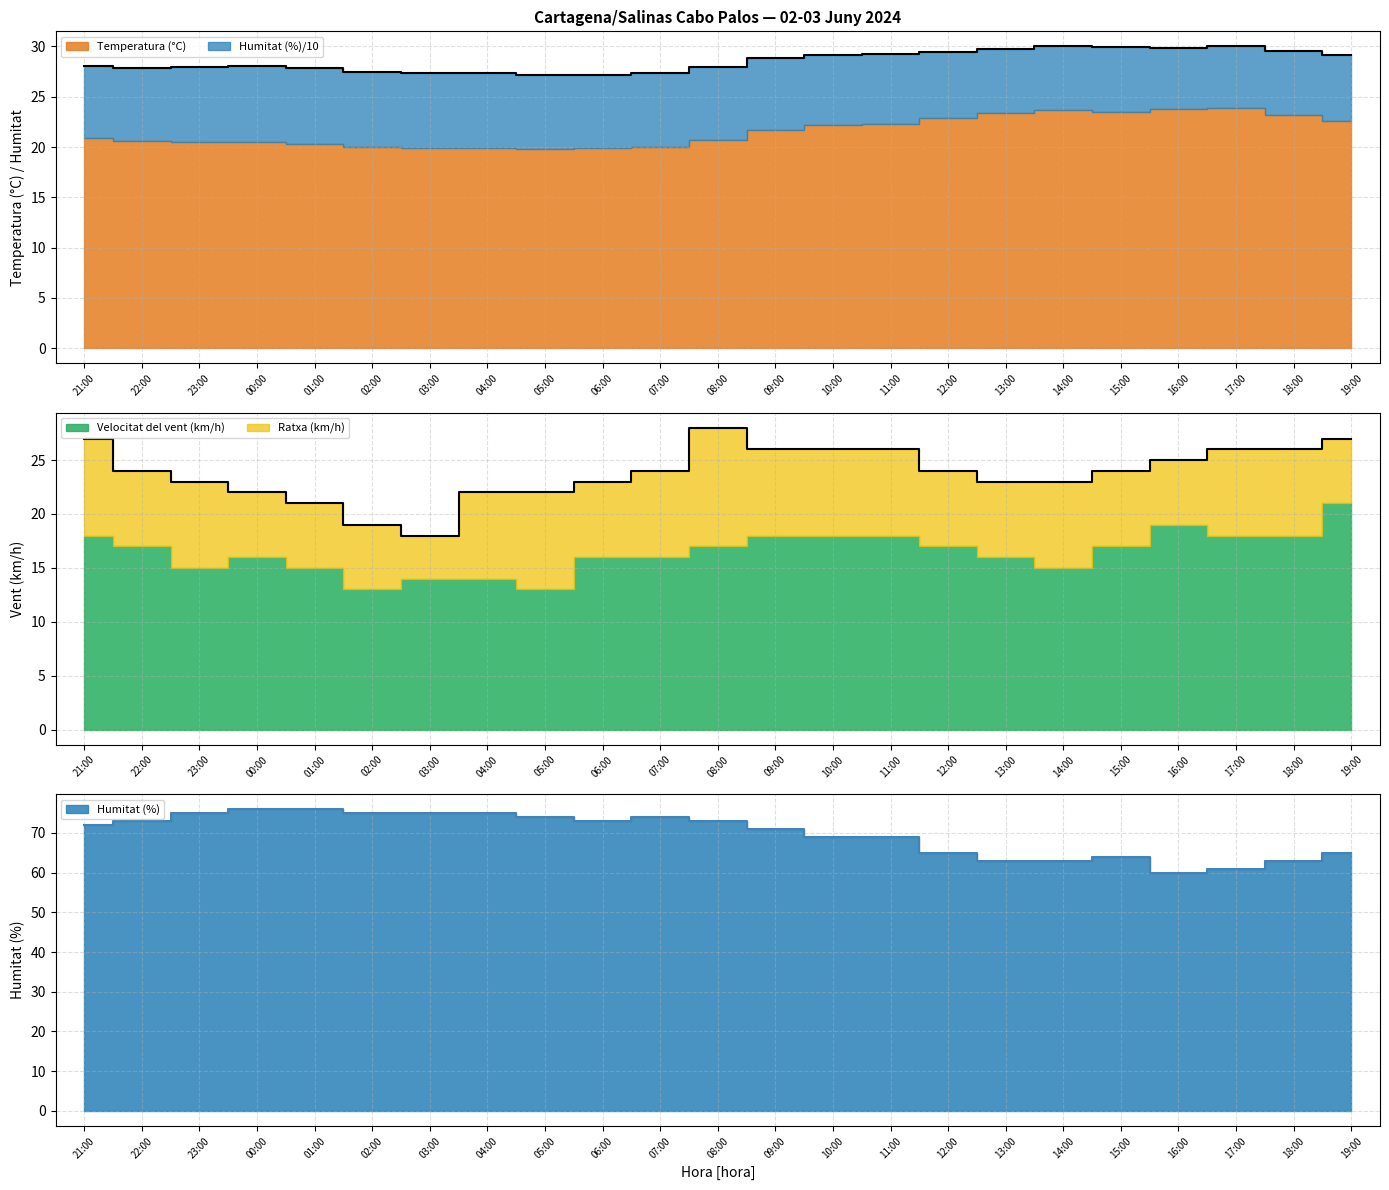

Which series changed the most between 10:00 and 16:00?

Humitat (%)